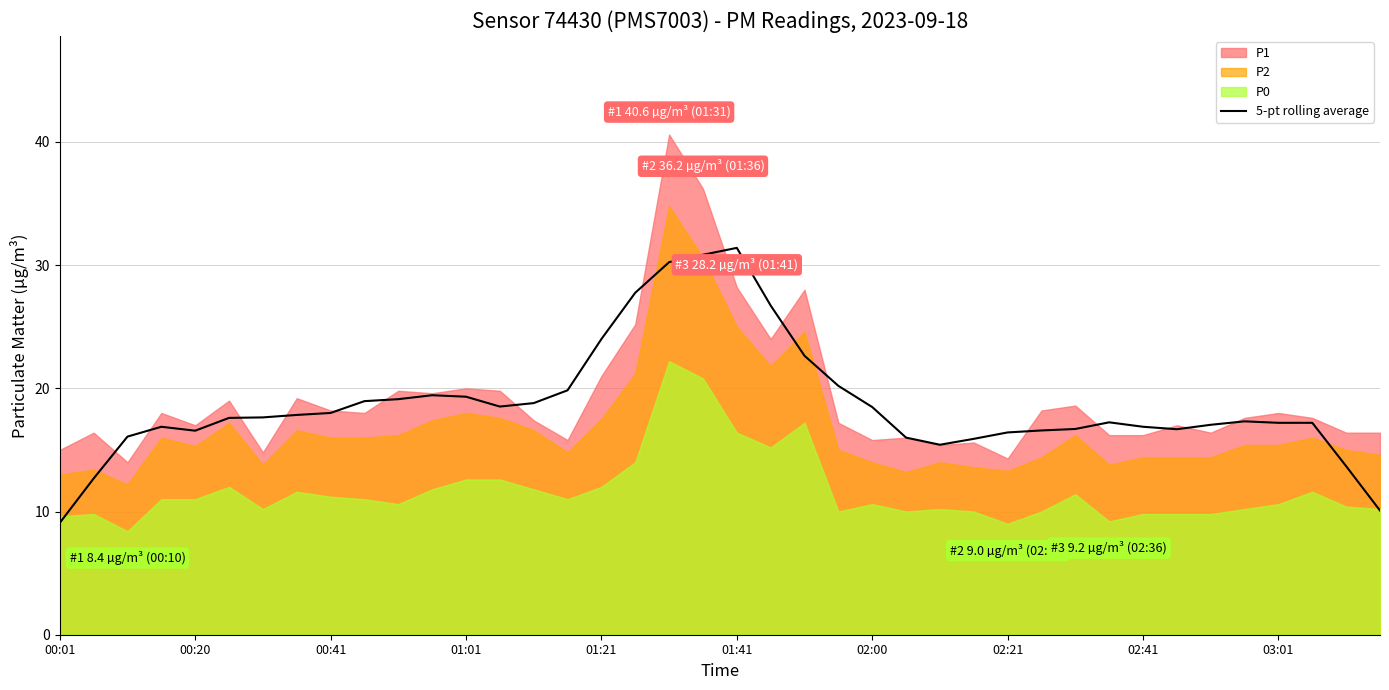

The 5-pt rolling average series shows 16.4 at 02:21. True or false?

True